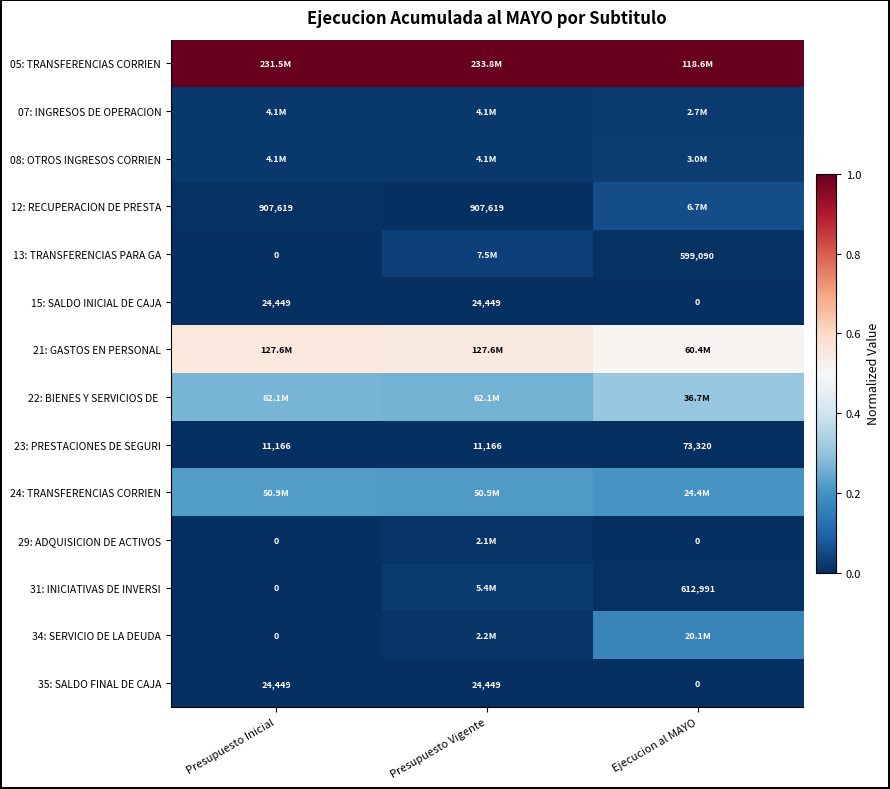

The value of 22: BIENES Y SERVICIOS DE at Ejecucion al MAYO is 0.3. True or false?

True